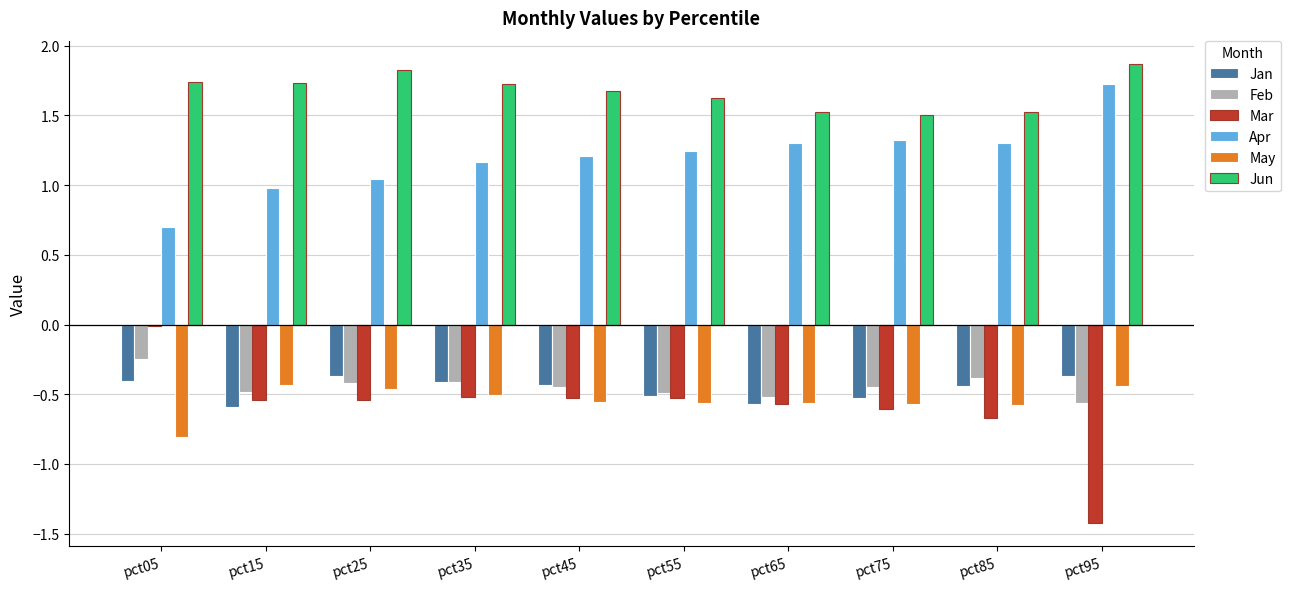

Is the value of Jan at pct95 greater than the value of Mar at pct65?

Yes